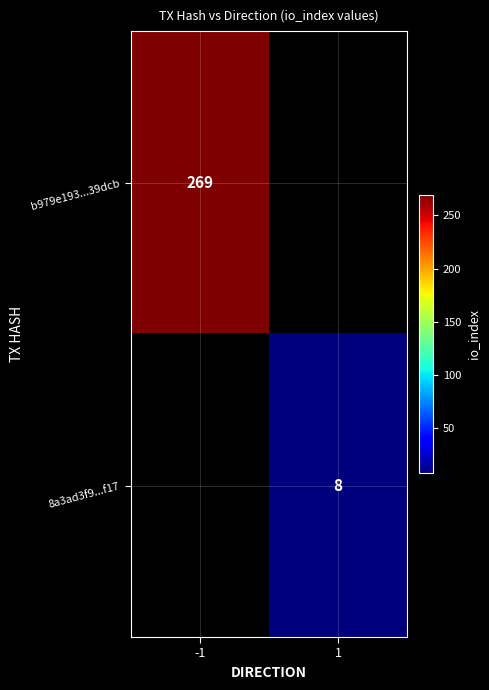

What is the minimum value shown in the chart?

8.0